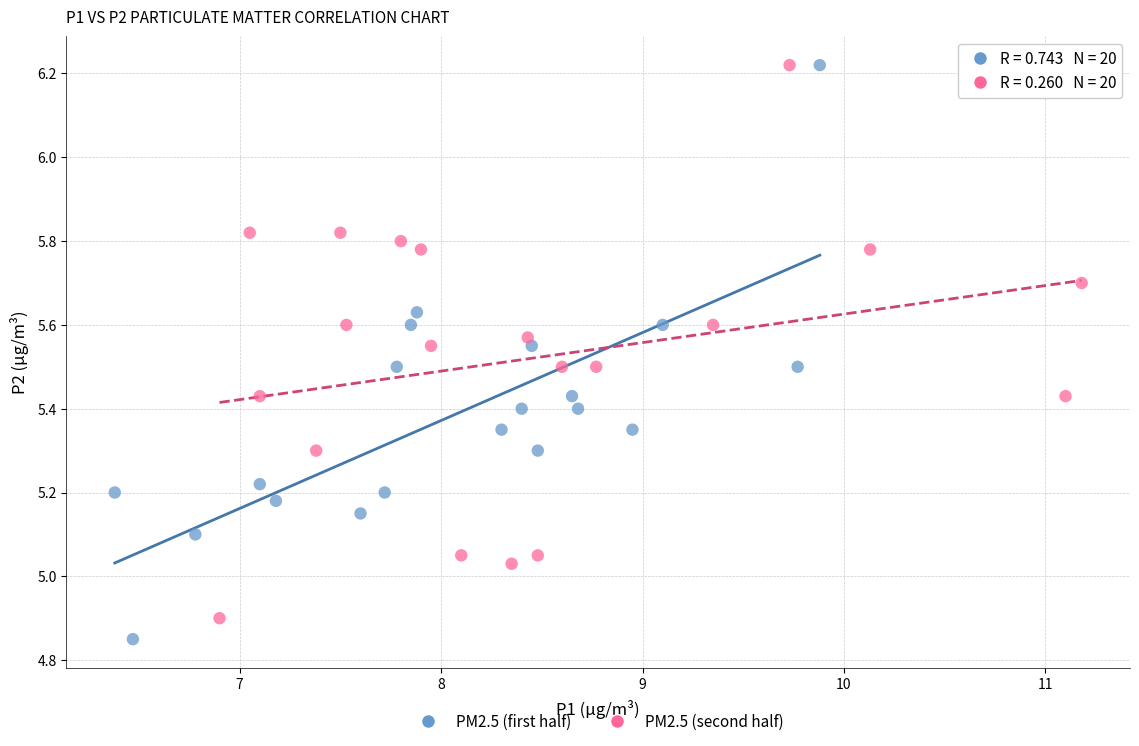

Which series has the largest Y range (max minus min)?

PM2.5 (first half)